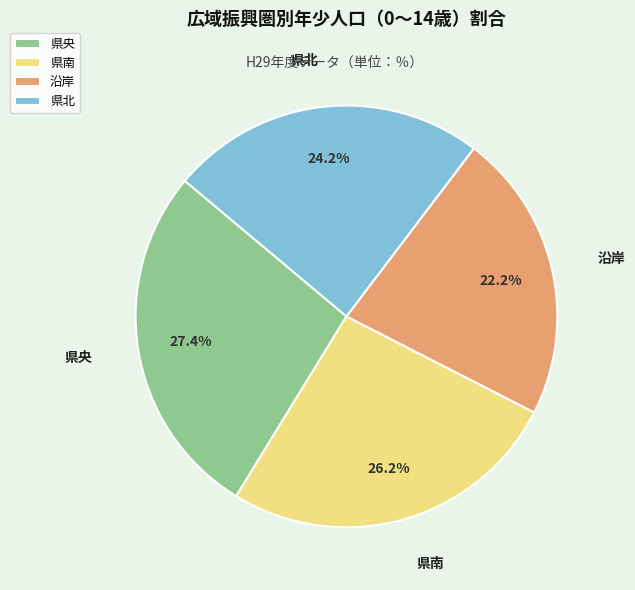

Does 県央 account for over 50% of the chart?

No